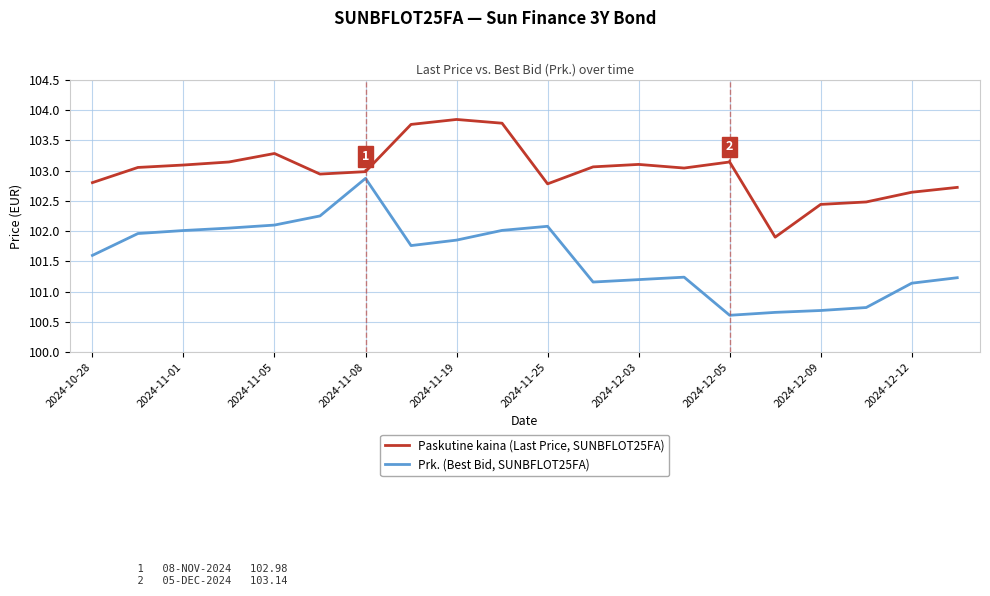

What is the smallest value displayed?

100.6